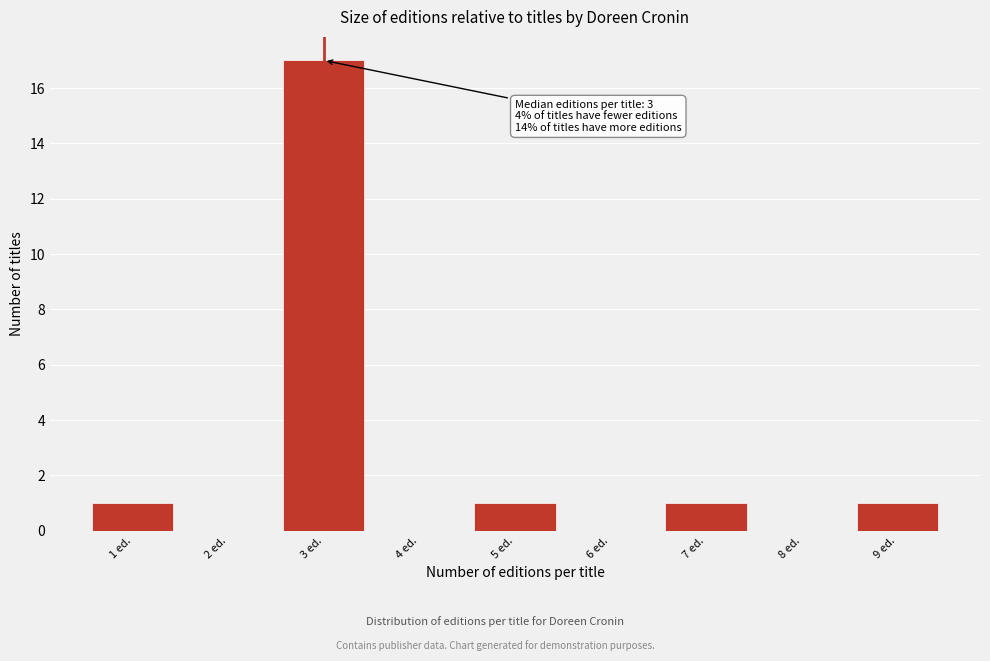

Which range on the x-axis has the tallest bar?

2.5 to 3.5